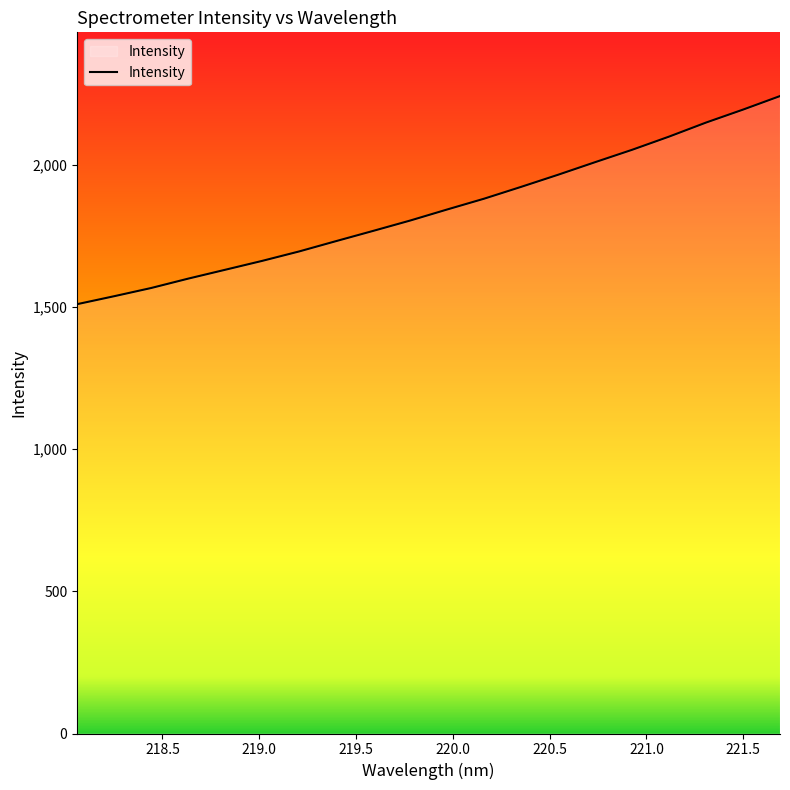

What is the maximum value shown in the chart?

2242.7